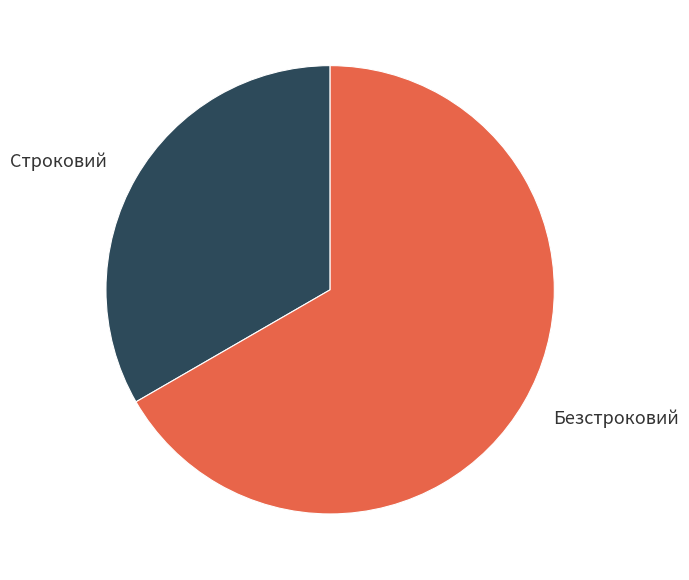

Count the number of slices in the pie.

2